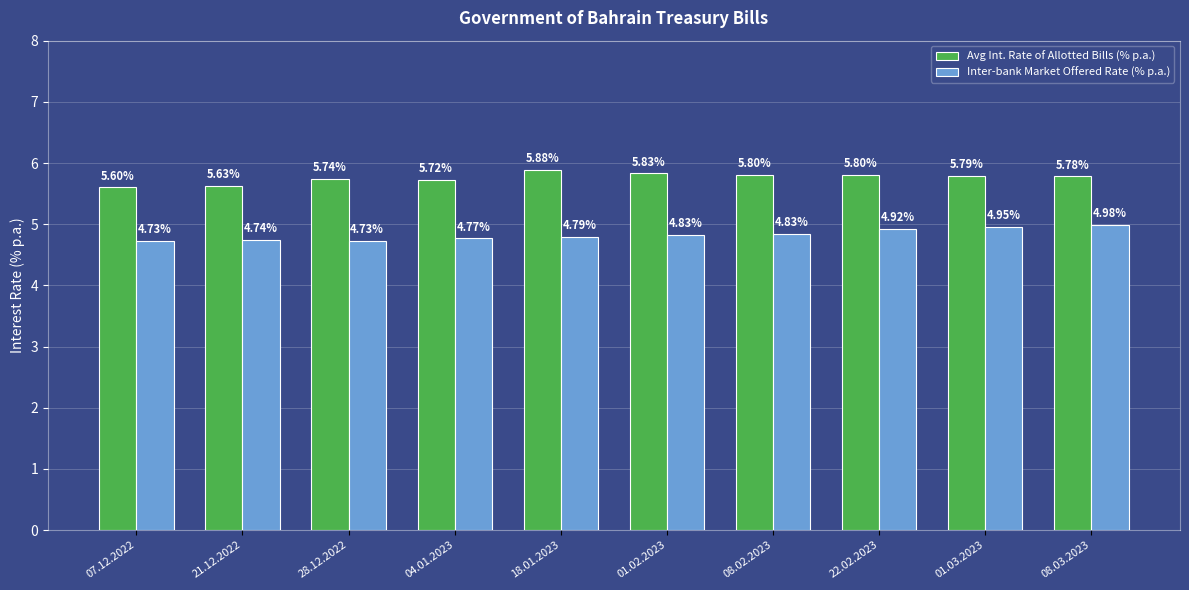

Which series has the largest range (max minus min)?

Avg Int. Rate of Allotted Bills (% p.a.)